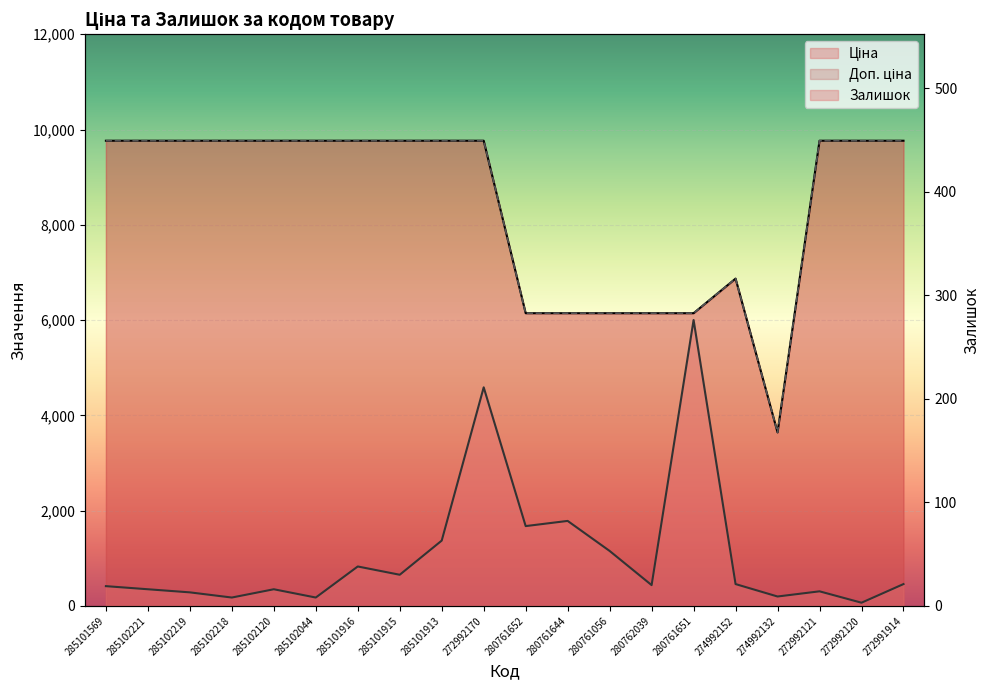

In Залишок, how many points are lower than both neighbors (excluding endpoints)?

7